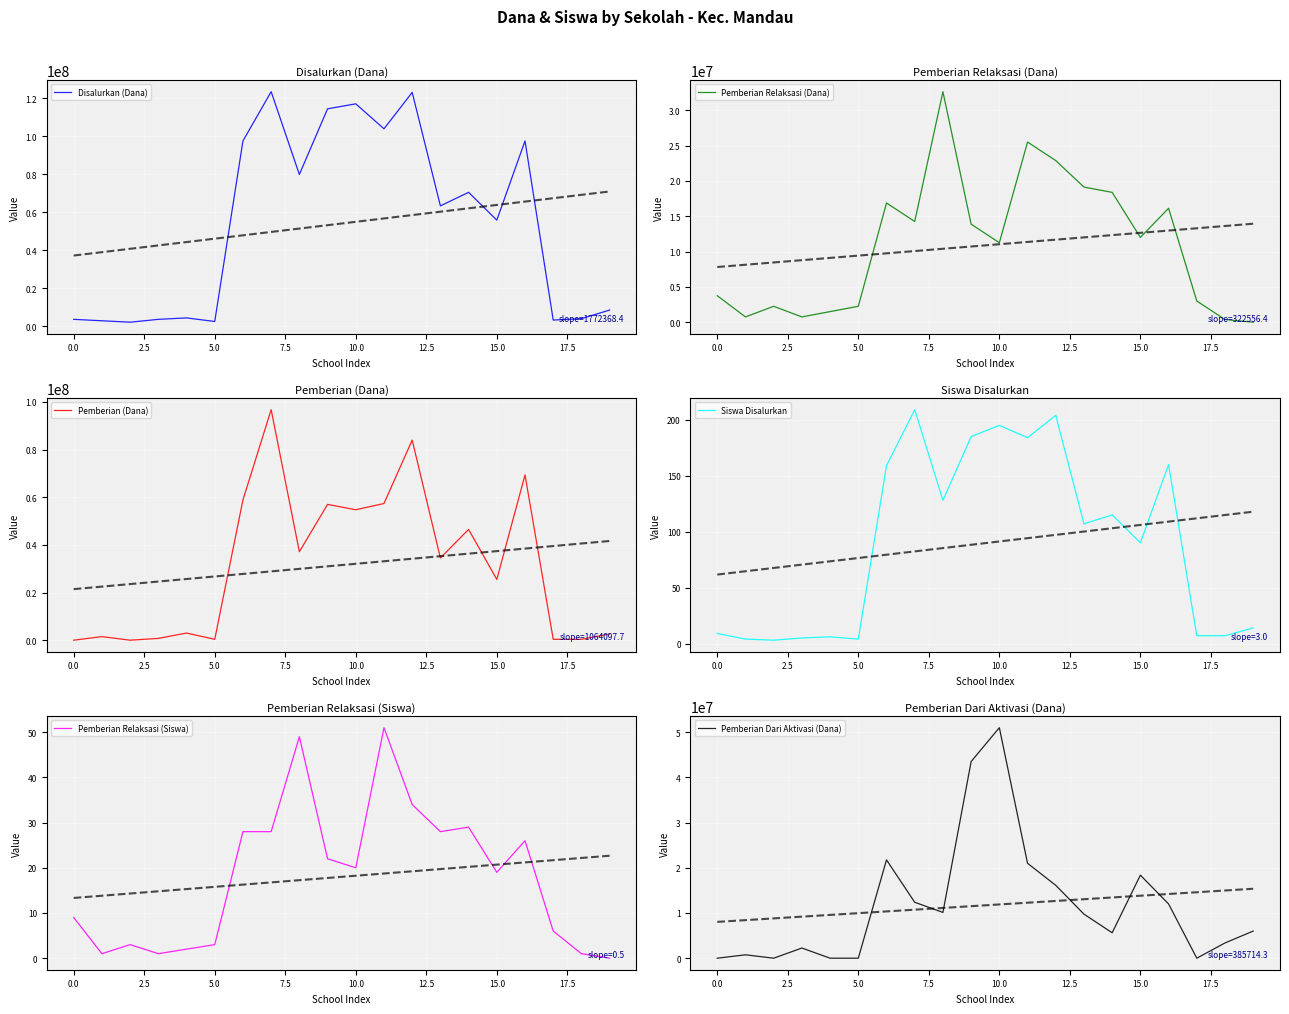

True or false: Pemberian Relaksasi (Dana) has a value of 5718876 at 0.0.

False